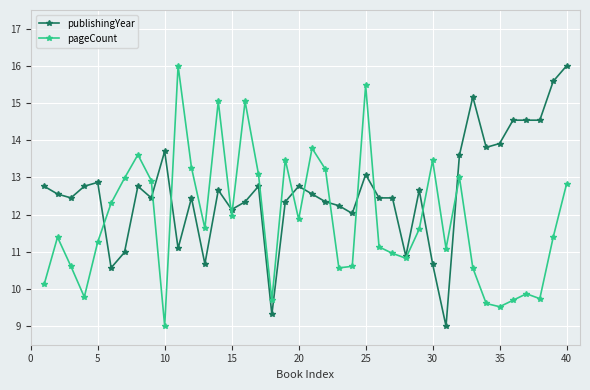

What is the value of the pageCount point at the 25th from the left?

15.5